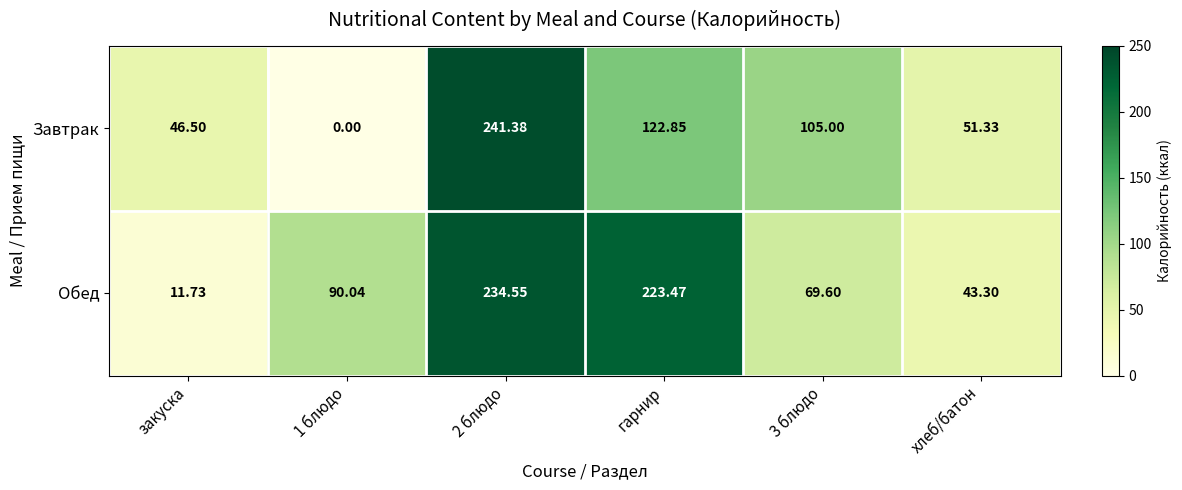

List the series in order of their overall mean, highest first.

Обед, Завтрак